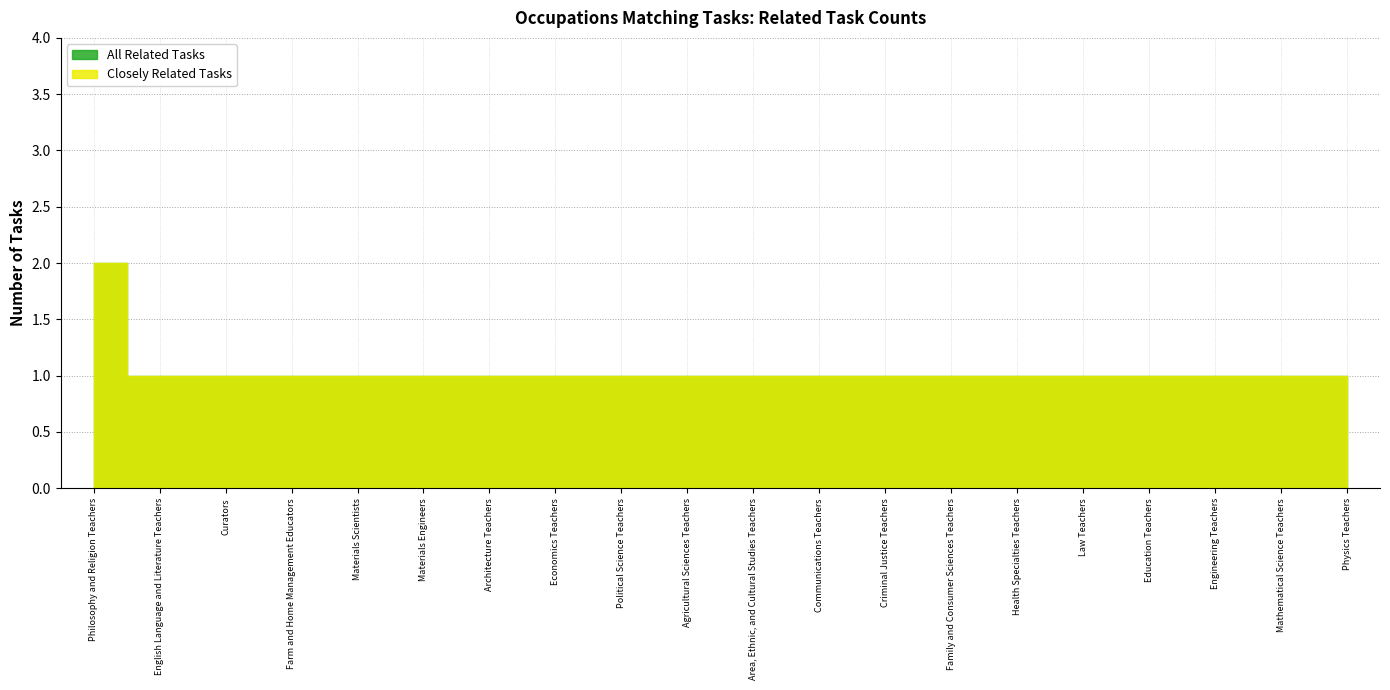

Which series has the largest total across all categories?

All Related Tasks